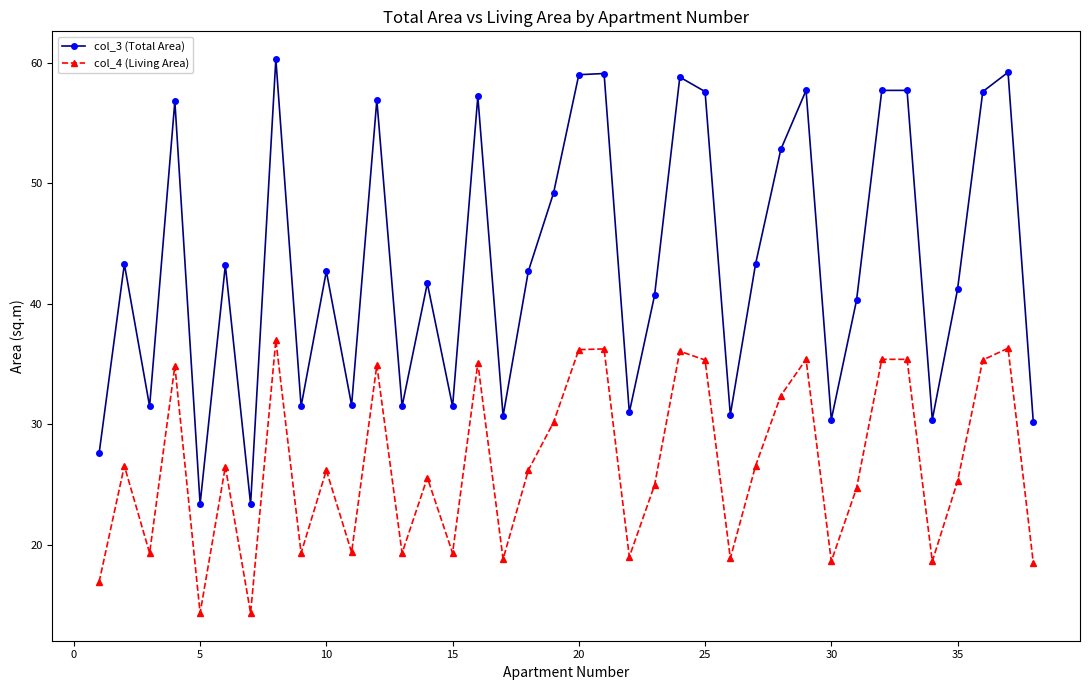

What is the difference between the maximum and minimum values in the col_4 (Living Area) series?

22.6